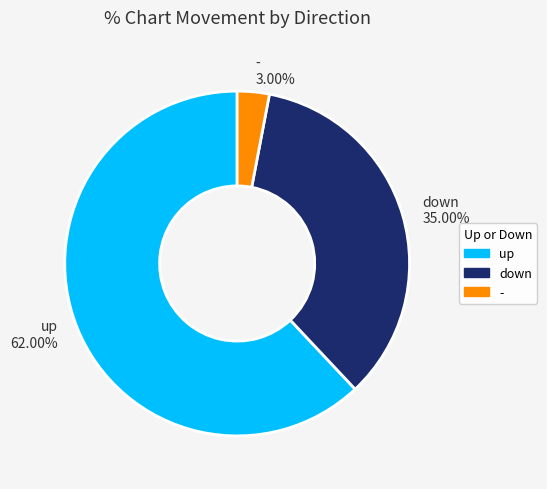

Between up and down, which is larger?

up